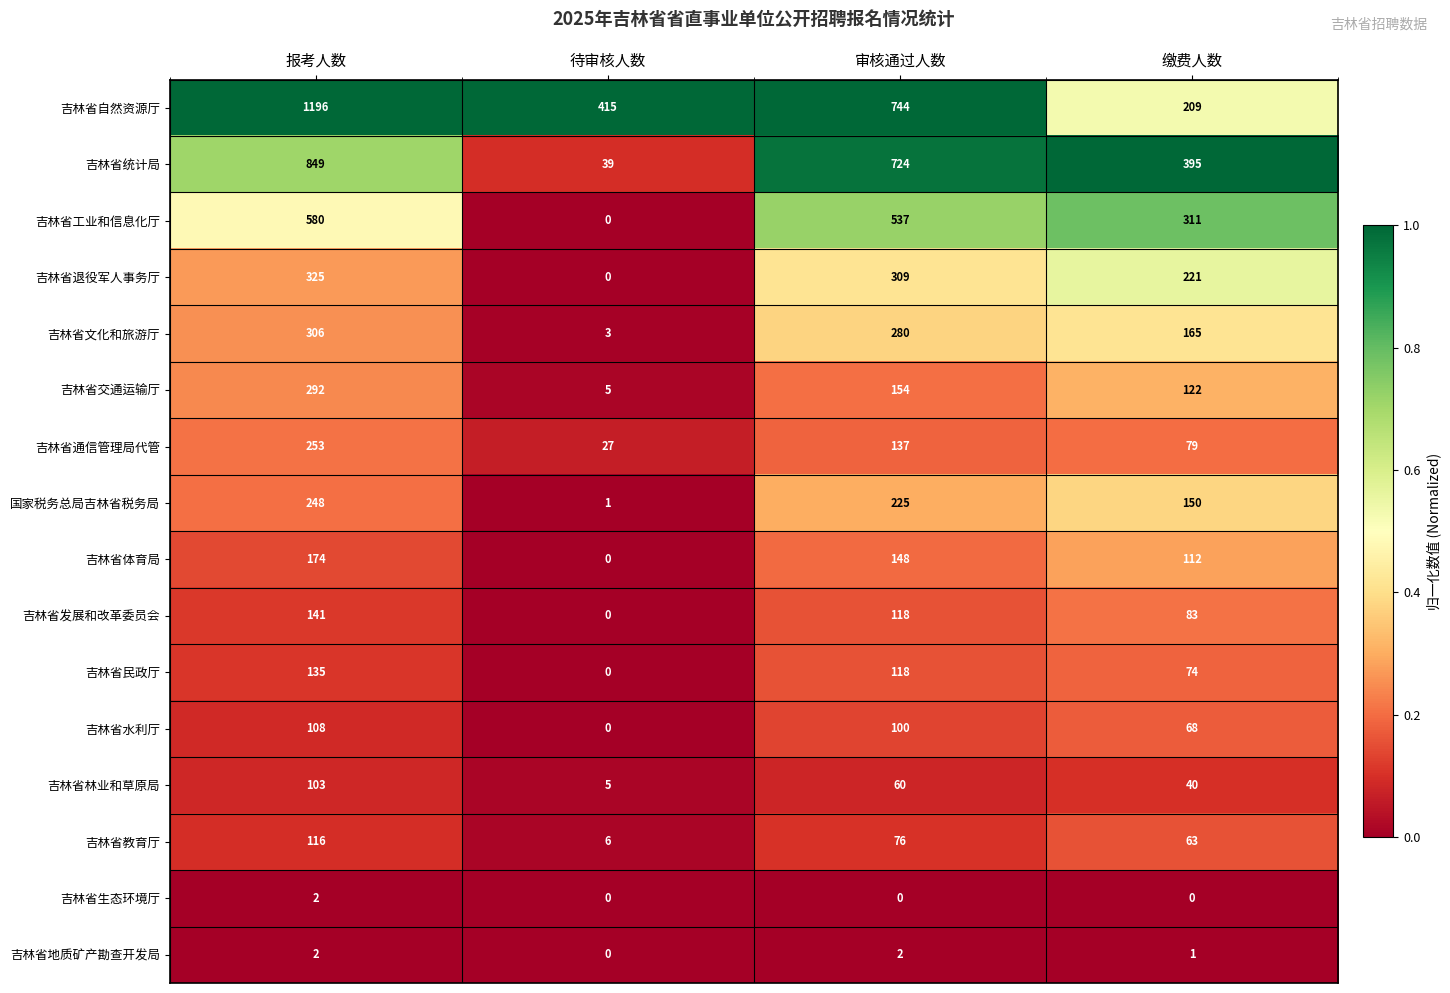

Between 报考人数 and 缴费人数, which series saw the biggest shift?

吉林省自然资源厅